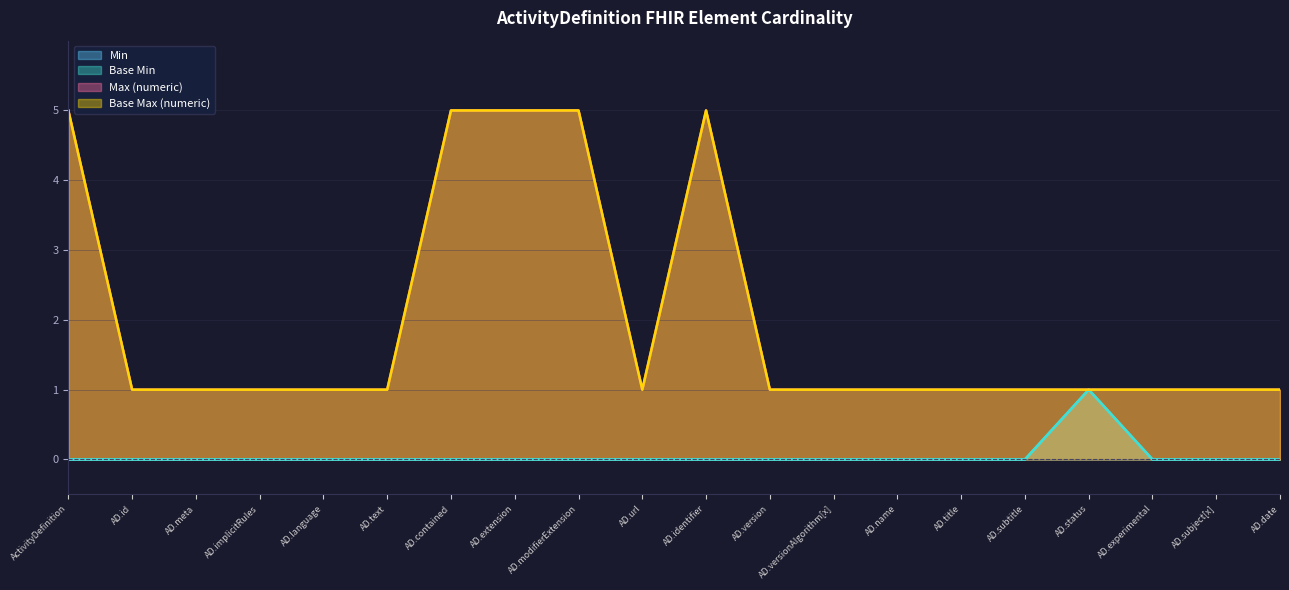

Does the chart have visible grid lines?

Yes